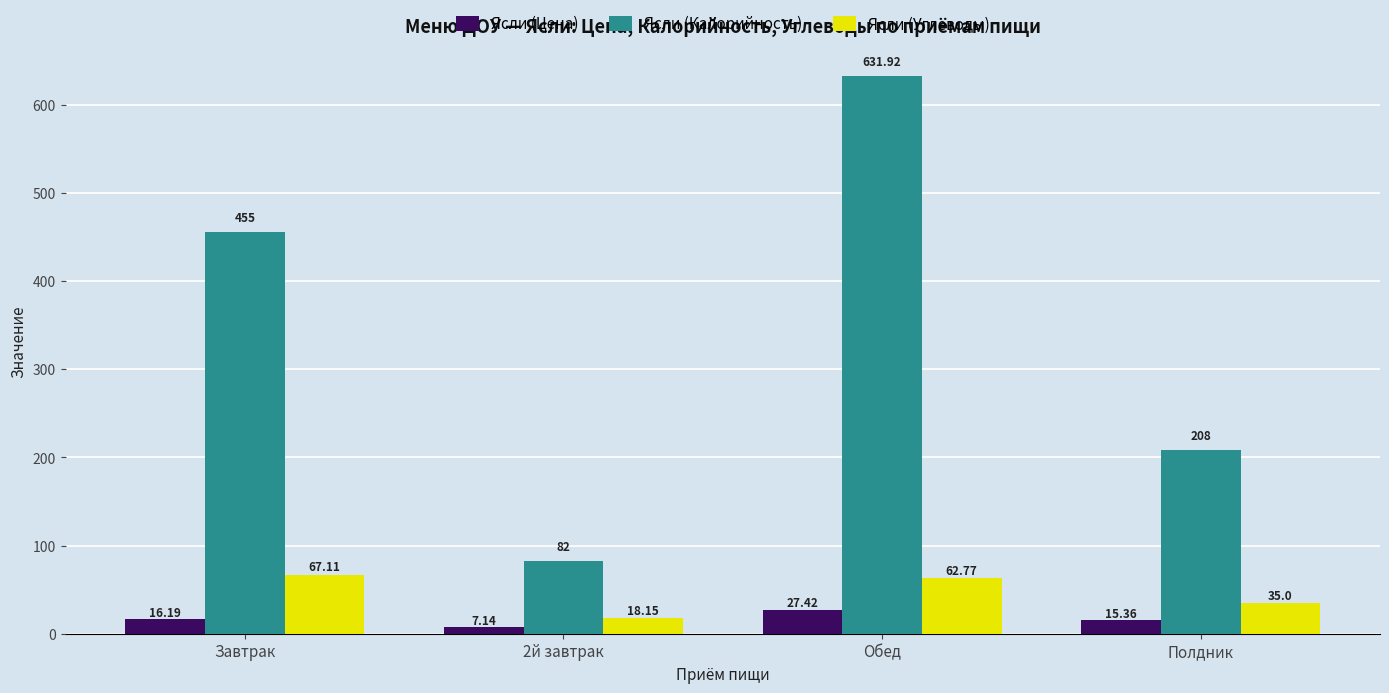

How many values in the Ясли (Углеводы) series are below 62?

2